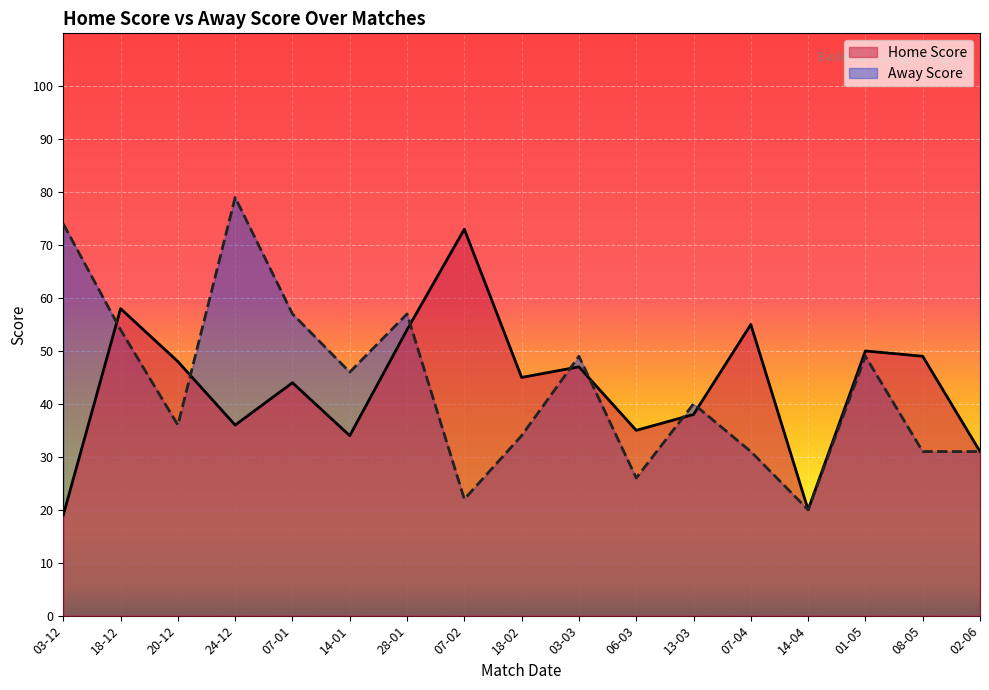

At which label is Away Score closest to 49?

03-03